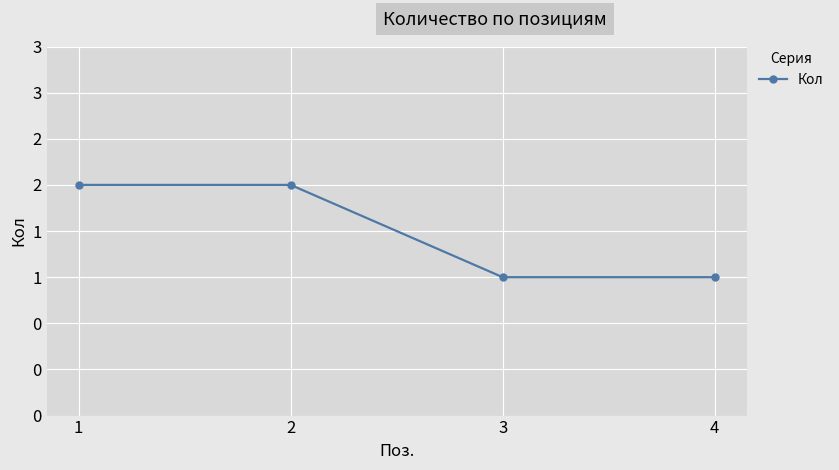

The value at 3 is 1. True or false?

False